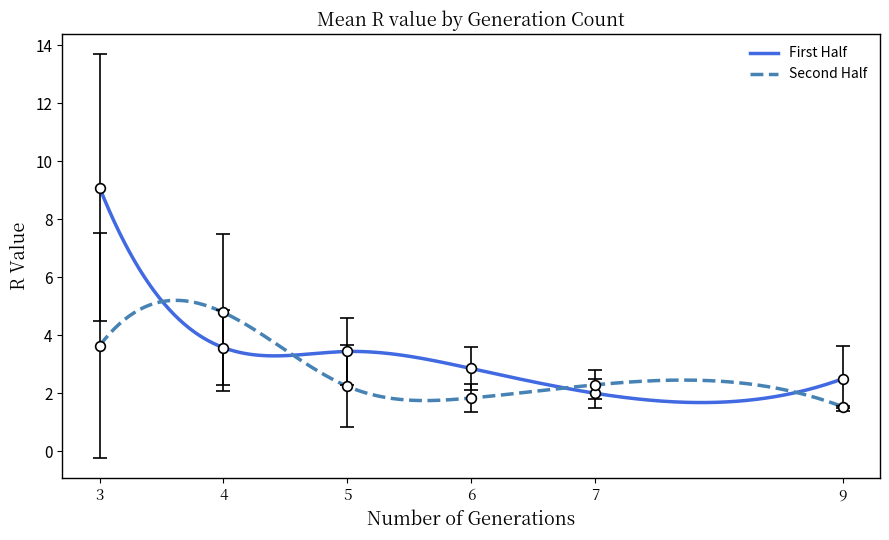

What is the minimum value for Second Half?

1.5